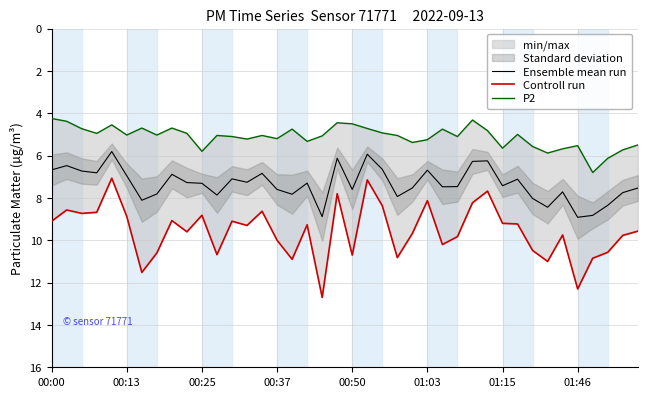

What is the value of the Controll run point at the 14th from the left?

9.3